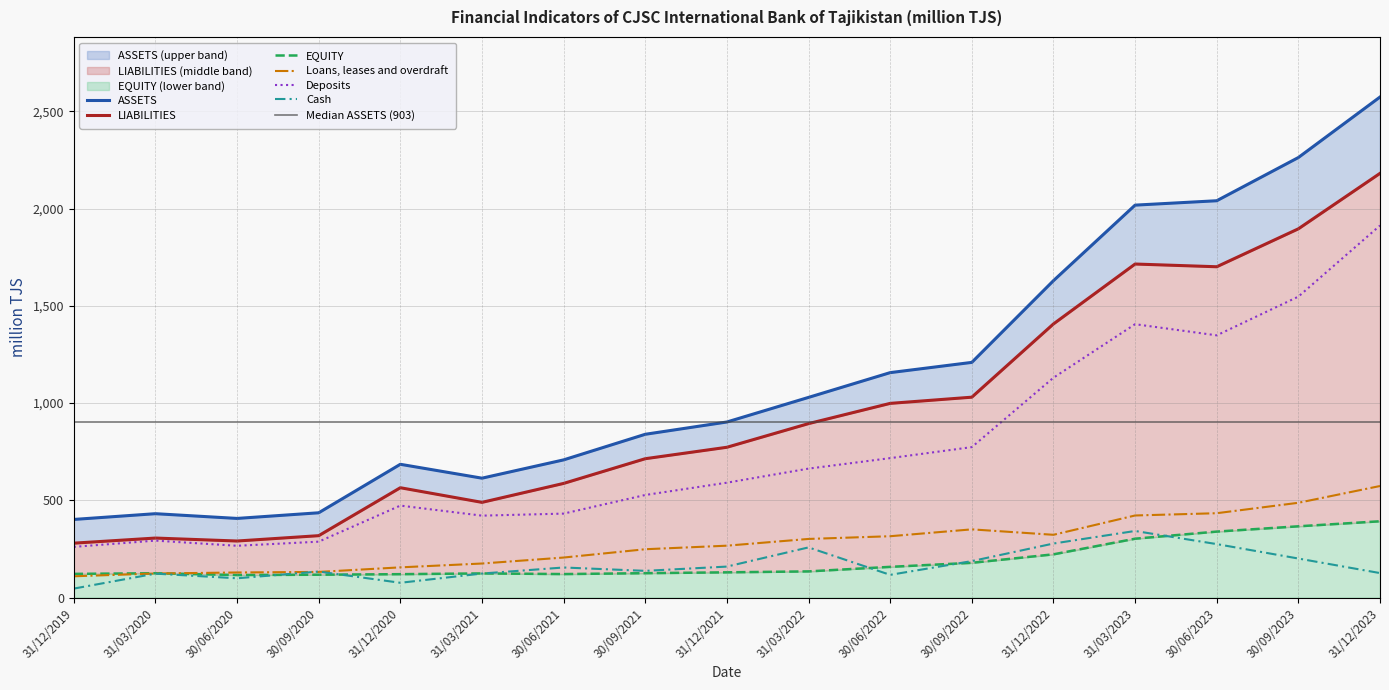

What are all the series names shown in the legend?

ASSETS, LIABILITIES, EQUITY, Loans, leases and overdraft, Deposits, Cash